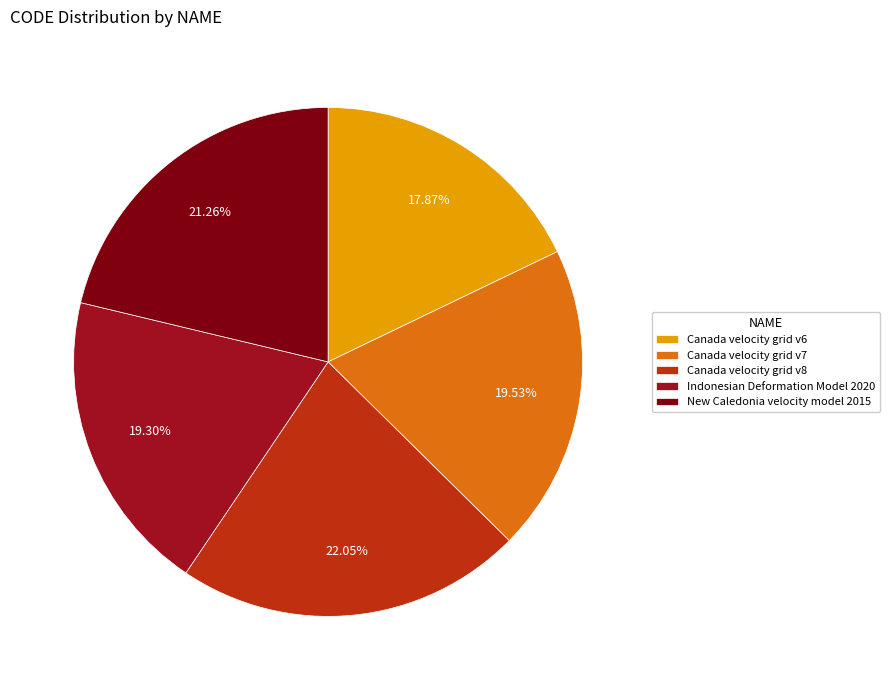

Which category has the biggest portion of the pie?

Canada velocity grid v8